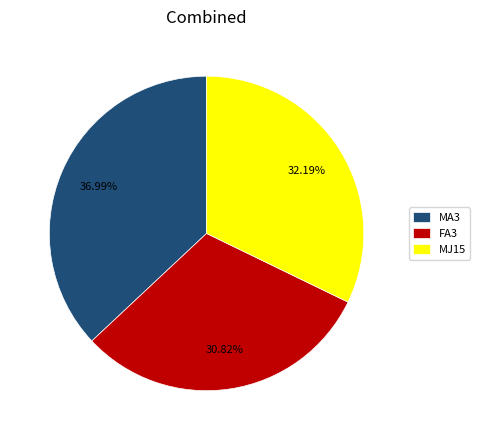

To the nearest percent, what is the difference between the largest and smallest slice percentages?

6%